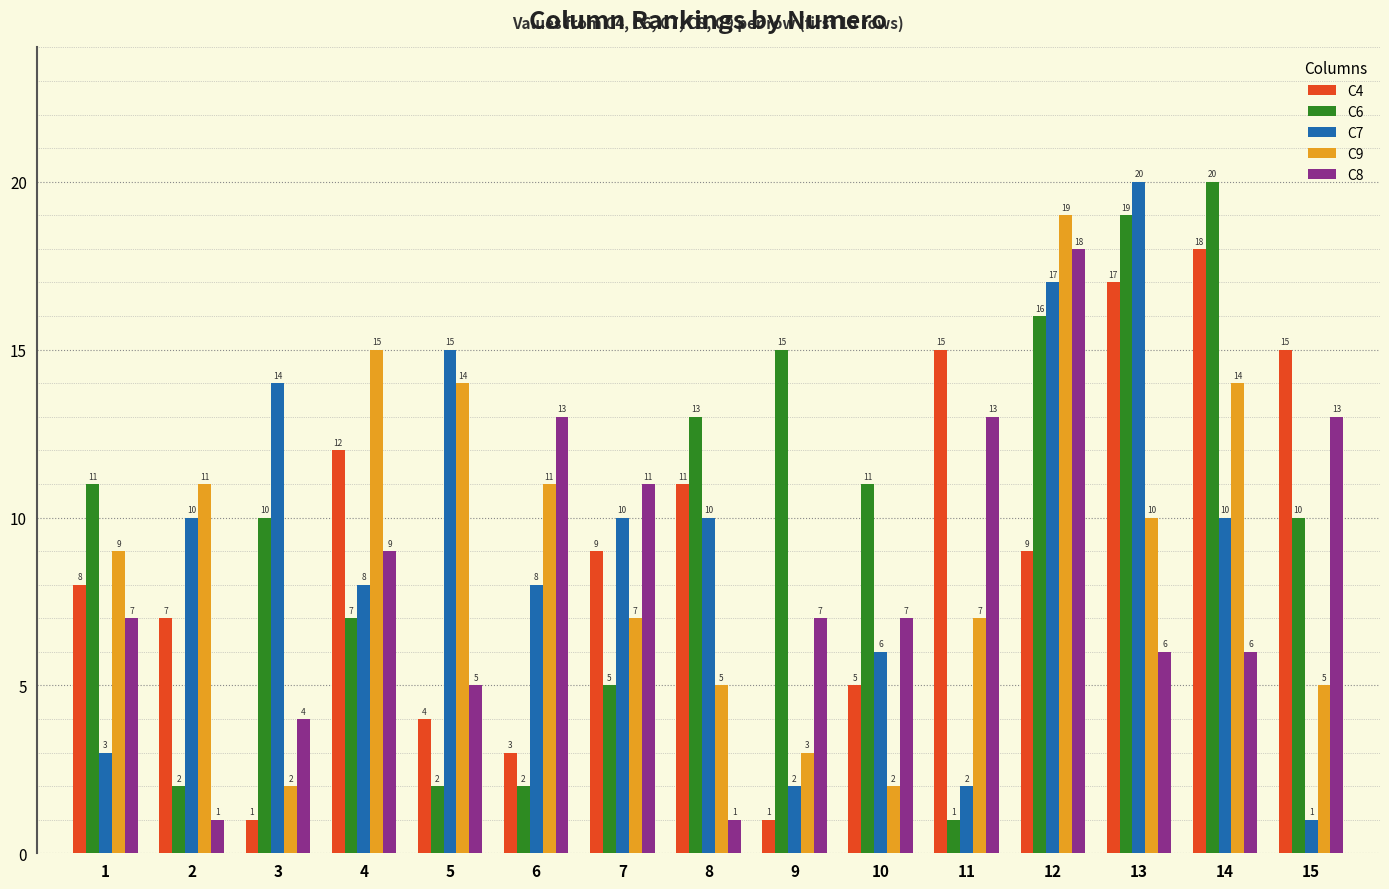

What is the maximum value shown in the chart?

20